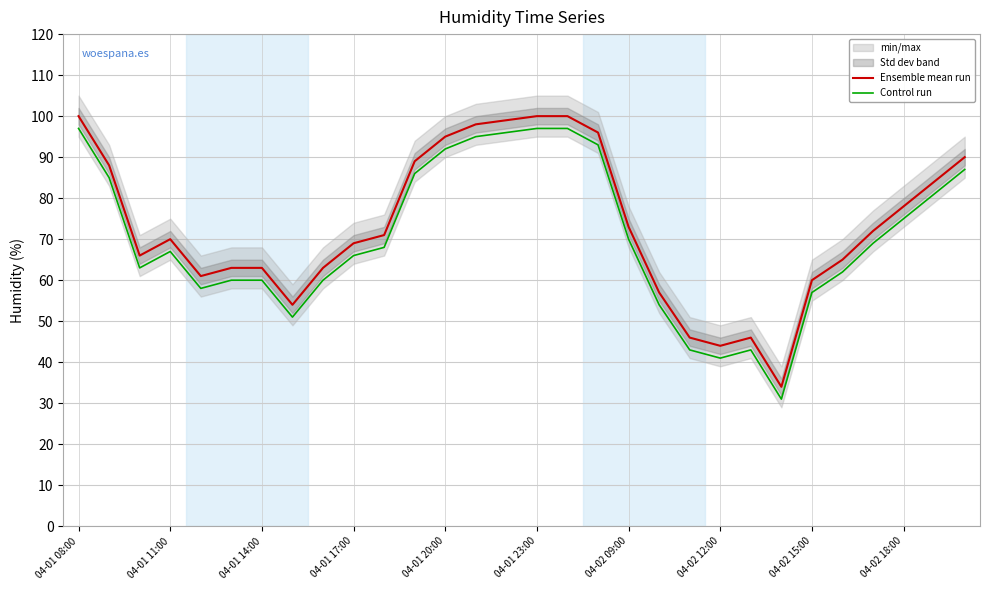

What is the maximum value for Ensemble mean run?

100